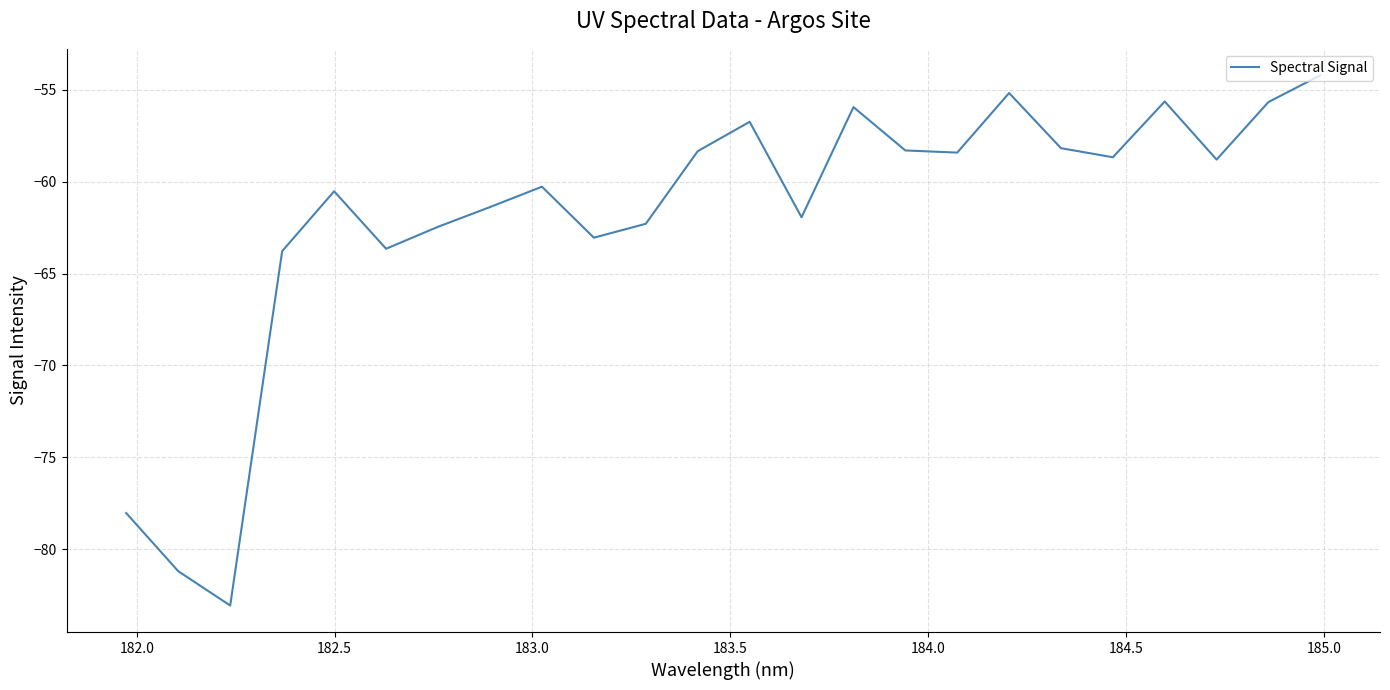

How many lines are shown in the chart?

1